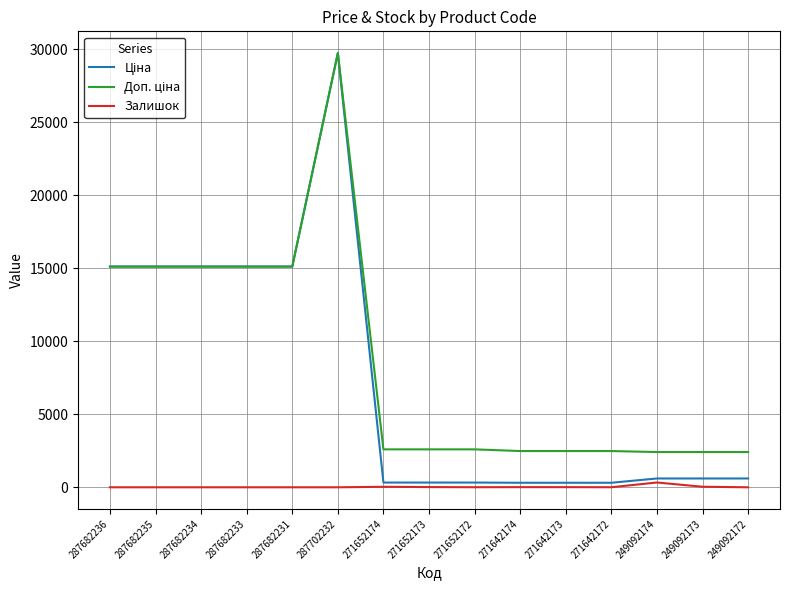

Read the Залишок value at 271642174.

11.0